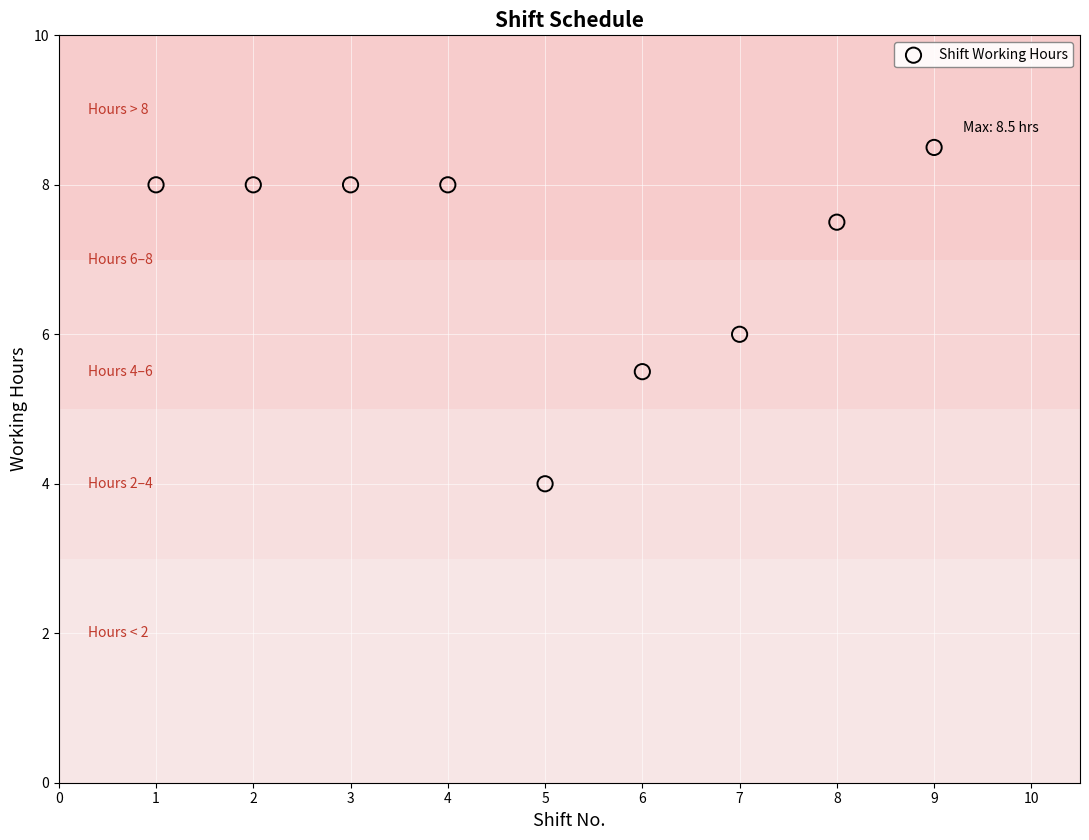

What is the average Y value?

7.1